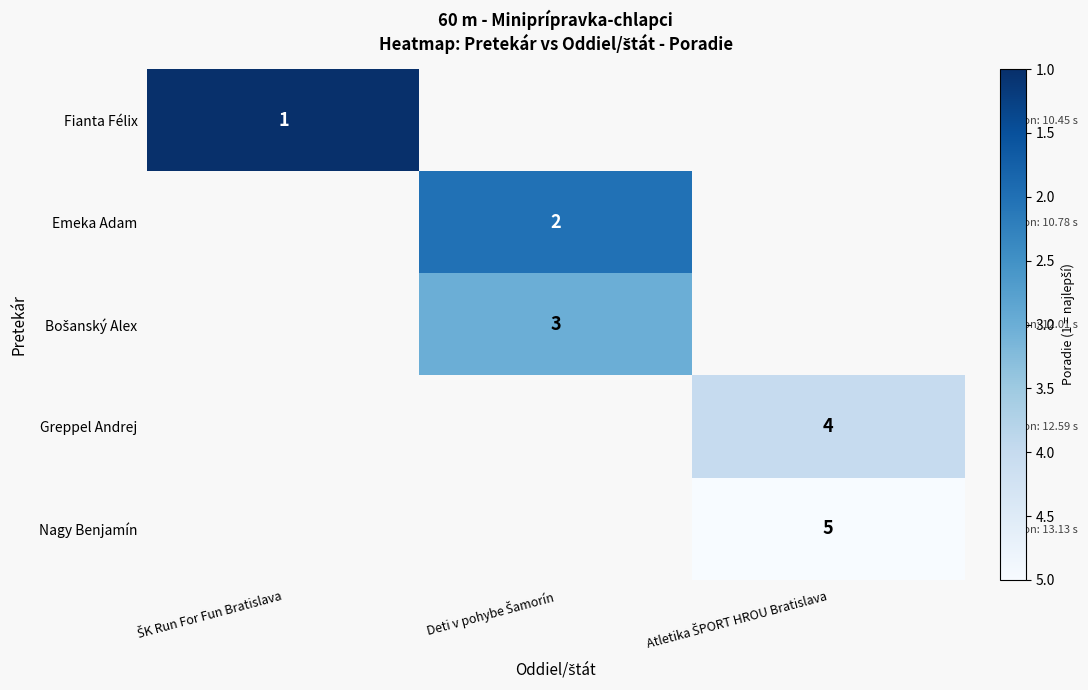

True or false: Nagy Benjamín has a value of 2.2 at Atletika ŠPORT HROU Bratislava.

False